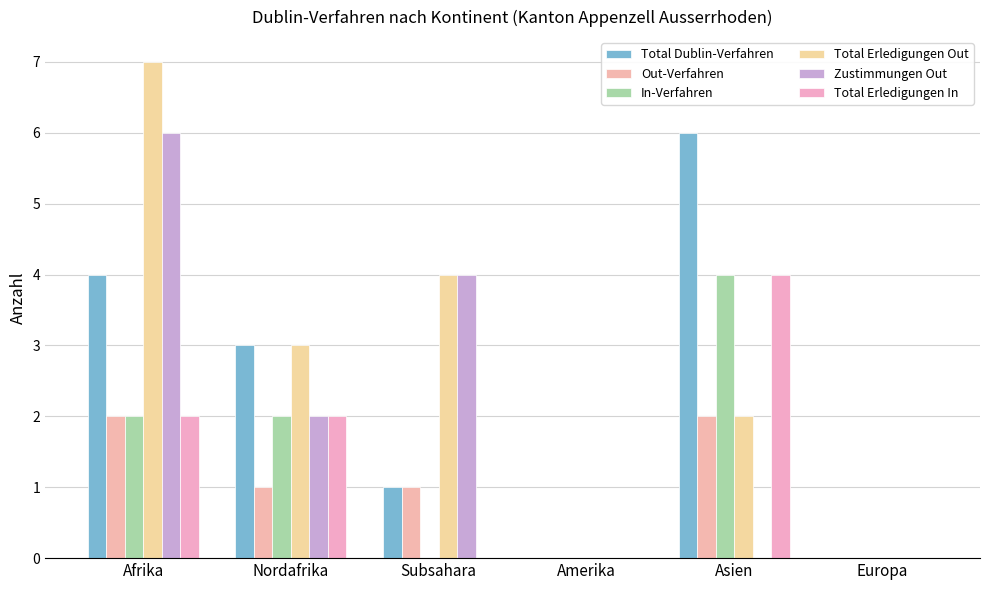

What are all the series names shown in the legend?

Total Dublin-Verfahren, Out-Verfahren, In-Verfahren, Total Erledigungen Out, Zustimmungen Out, Total Erledigungen In